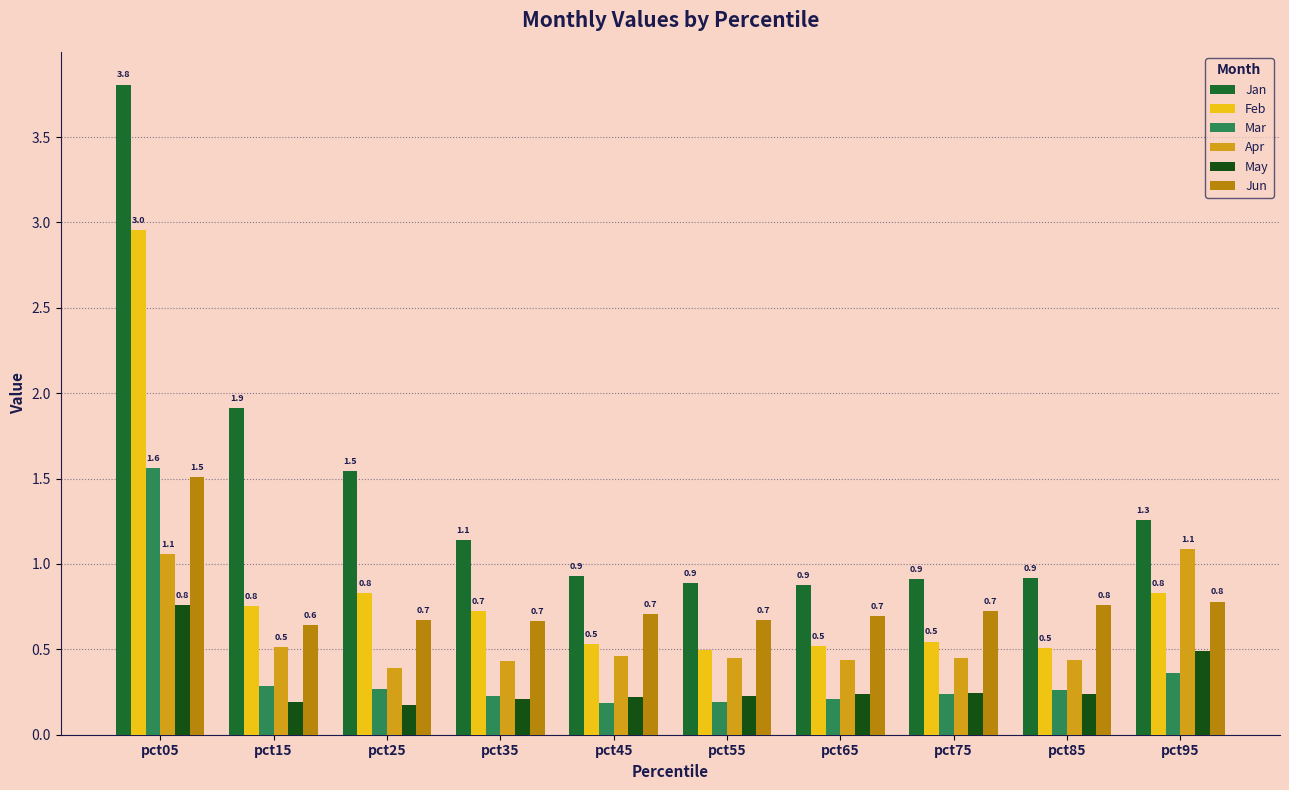

List the series in order of their peak value, highest first.

Jan, Feb, Mar, Jun, Apr, May